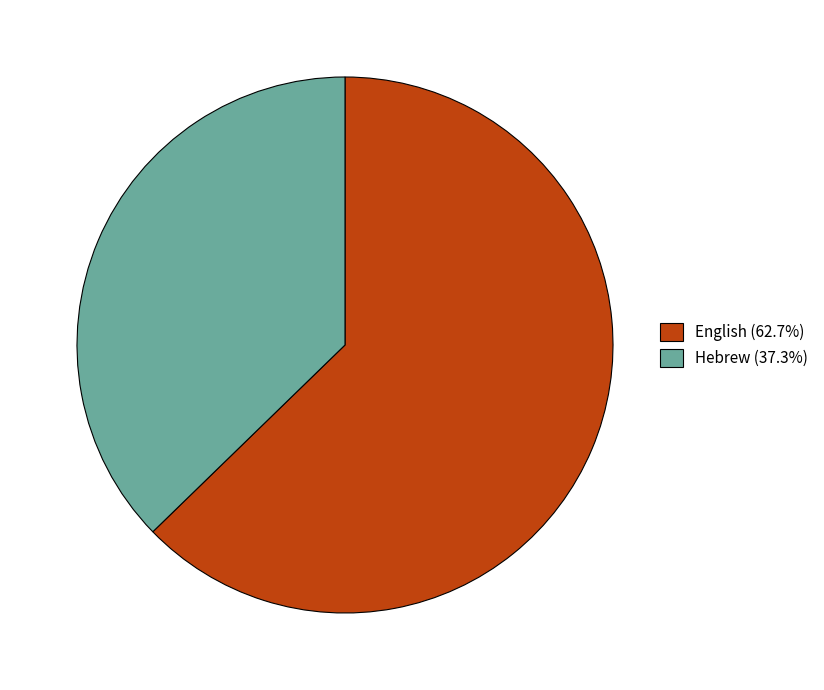

Combined, do Hebrew and English account for over 50%?

Yes